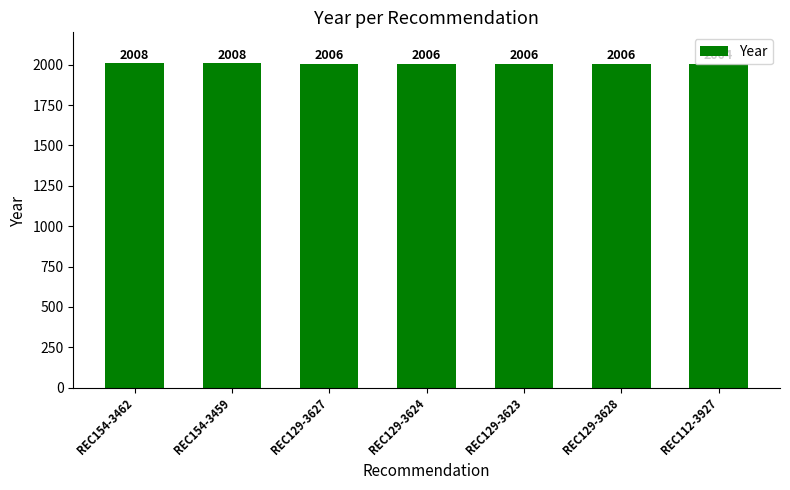

What is the difference between the maximum and minimum values?

4